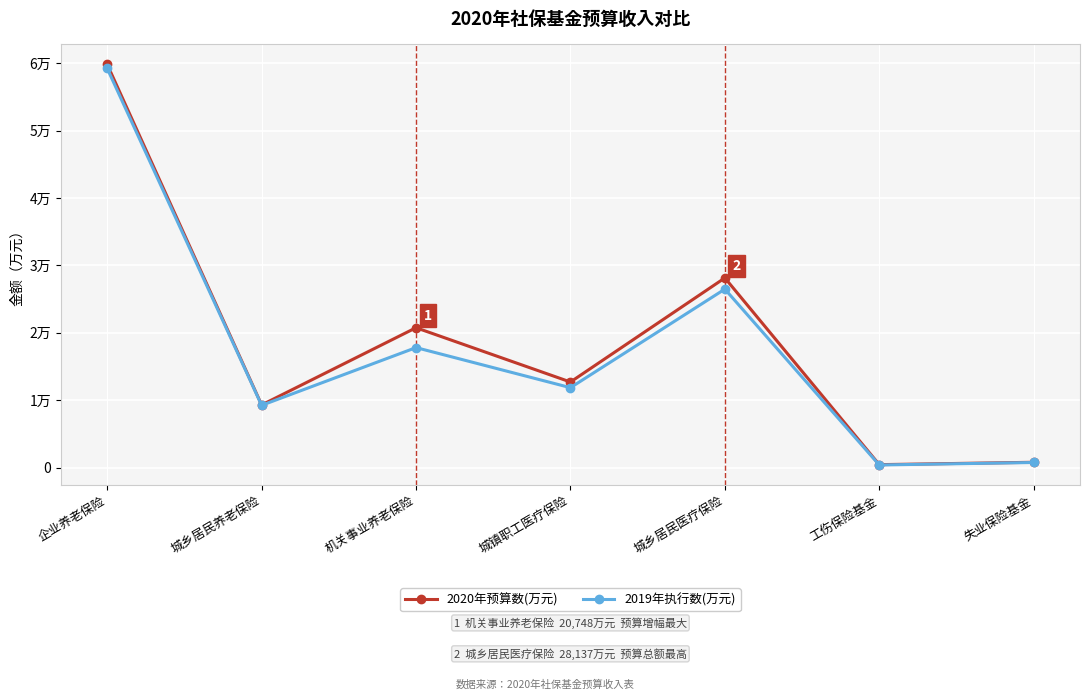

Where does the 2020年预算数(万元) series first go above 12695?

企业养老保险